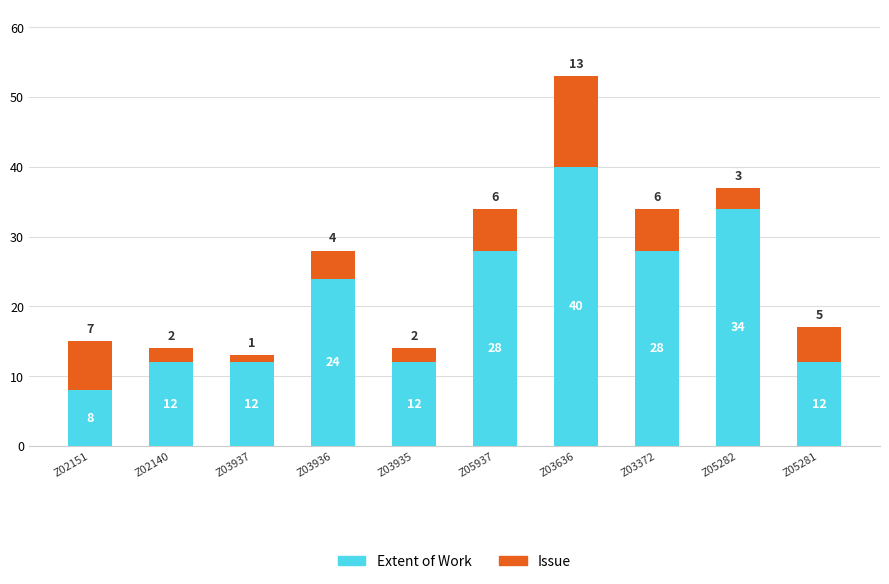

Reading left to right, what are the values for Extent of Work?

8	12	12	24	12	28	40	28	34	12